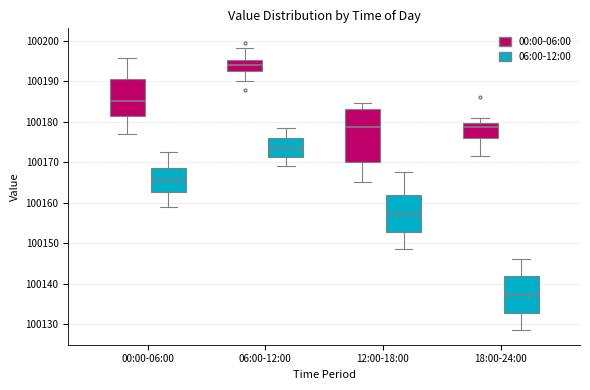

Reading left to right, transcribe this box plot: for each box, give where its median line is, the range the box spans, and where its two whiskers end, as read against the y-axis. The values are not printed on the chart, so give them approximately, as read against the axis.

00:00-06:00 (00:00-06:00): median 100185, box 100181 to 100191, whiskers 100177 to 100196
00:00-06:00 (06:00-12:00): median 100166, box 100163 to 100168, whiskers 100159 to 100173
06:00-12:00 (00:00-06:00): median 100194, box 100193 to 100195, whiskers 100190 to 100198
06:00-12:00 (06:00-12:00): median 100174, box 100171 to 100176, whiskers 100169 to 100178
12:00-18:00 (00:00-06:00): median 100179, box 100170 to 100183, whiskers 100165 to 100185
12:00-18:00 (06:00-12:00): median 100157, box 100153 to 100162, whiskers 100149 to 100168
18:00-24:00 (00:00-06:00): median 100179, box 100176 to 100180, whiskers 100172 to 100181
18:00-24:00 (06:00-12:00): median 100137, box 100133 to 100142, whiskers 100129 to 100146